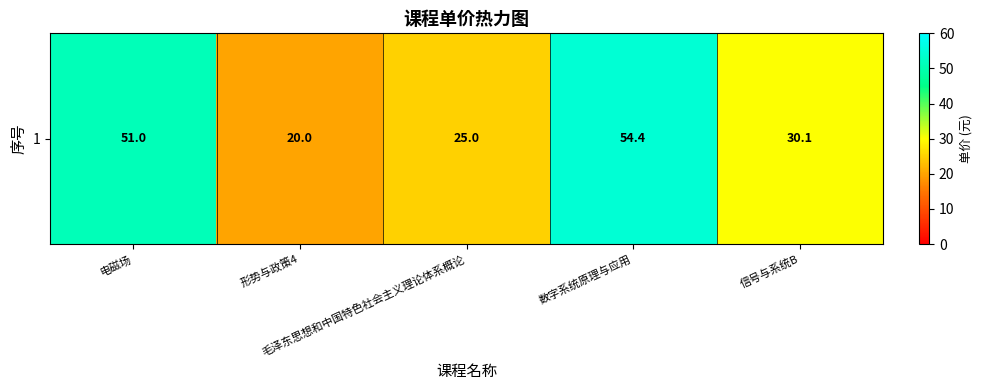

Which label corresponds to the smallest value in the chart?

形势与政策4